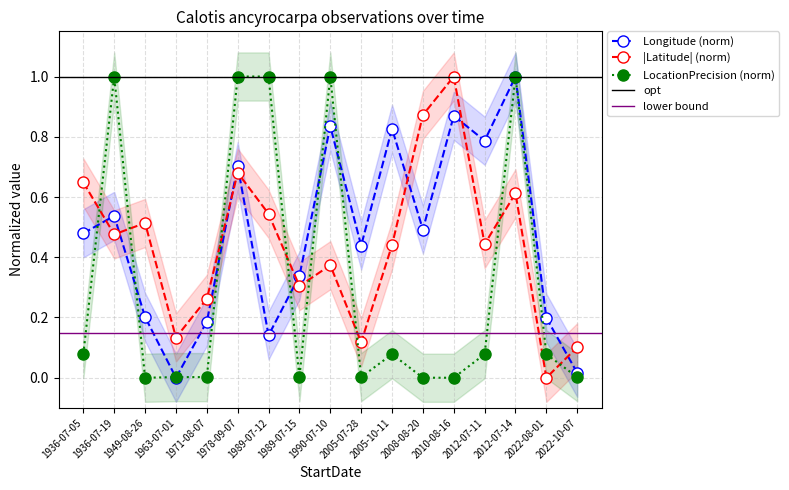

Reading right to left, list all the values displayed in this chart.

Longitude: 2022-10-07=0.0	2022-08-01=0.2	2012-07-14=1.0	2012-07-11=0.8	2010-08-16=0.9	2008-08-20=0.5	2005-10-11=0.8	2005-07-28=0.4	1990-07-10=0.8	1989-07-15=0.3	1989-07-12=0.1	1978-09-07=0.7	1971-08-07=0.2	1963-07-01=0.0	1949-08-26=0.2	1936-07-19=0.5	1936-07-05=0.5
Latitude: 2022-10-07=0.1	2022-08-01=0.0	2012-07-14=0.6	2012-07-11=0.4	2010-08-16=1.0	2008-08-20=0.9	2005-10-11=0.4	2005-07-28=0.1	1990-07-10=0.4	1989-07-15=0.3	1989-07-12=0.5	1978-09-07=0.7	1971-08-07=0.3	1963-07-01=0.1	1949-08-26=0.5	1936-07-19=0.5	1936-07-05=0.6
LocationPrecision: 2022-10-07=0.0	2022-08-01=0.1	2012-07-14=1.0	2012-07-11=0.1	2010-08-16=0.0	2008-08-20=0.0	2005-10-11=0.1	2005-07-28=0.0	1990-07-10=1.0	1989-07-15=0.0	1989-07-12=1.0	1978-09-07=1.0	1971-08-07=0.0	1963-07-01=0.0	1949-08-26=0.0	1936-07-19=1.0	1936-07-05=0.1